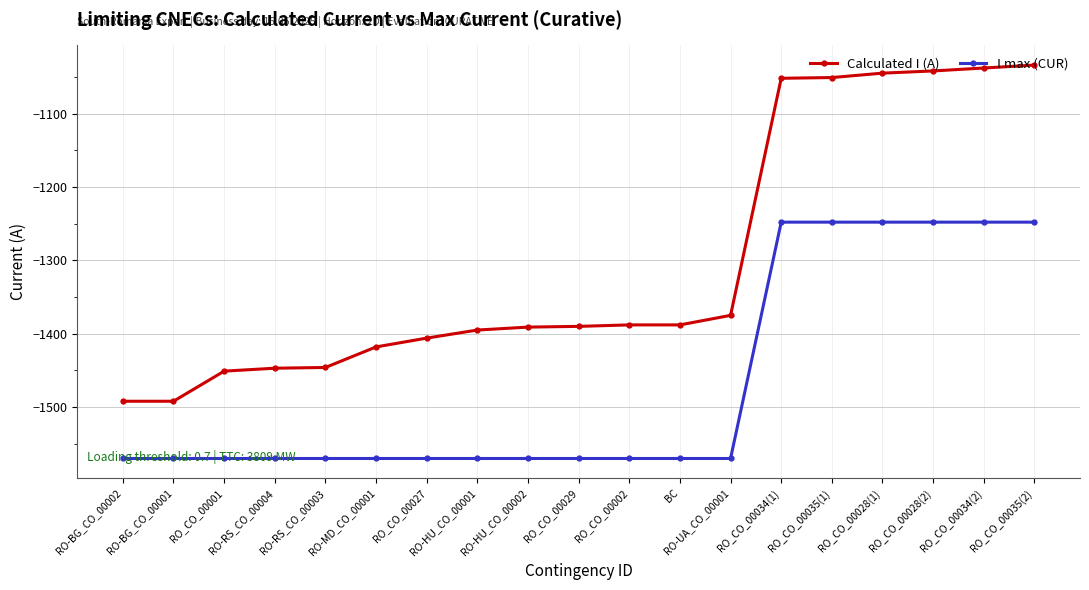

Which series has the largest total across all categories?

Calculated I (A)